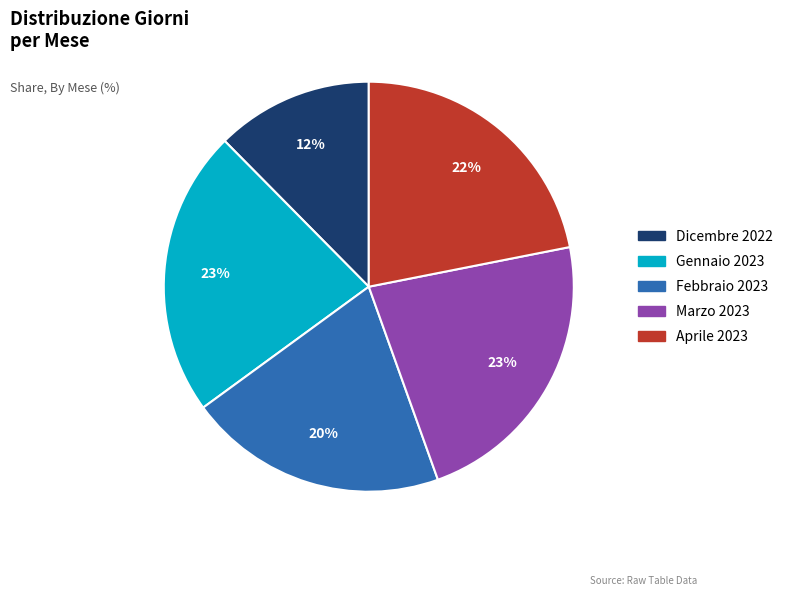

How many slices are in this pie chart?

5